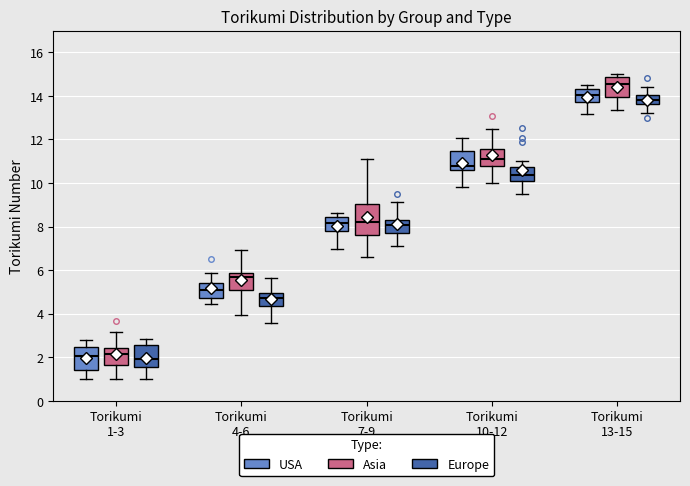

Which box has the highest median line?

Torikumi 13-15 (Asia)